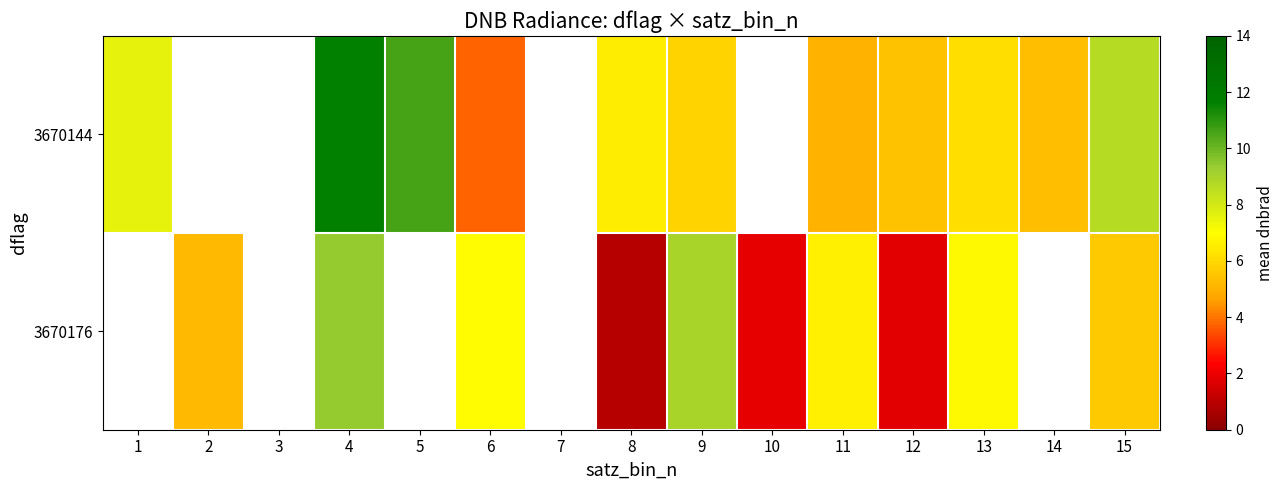

Rank the series at 1 from lowest to highest value.

3670144, 3670176